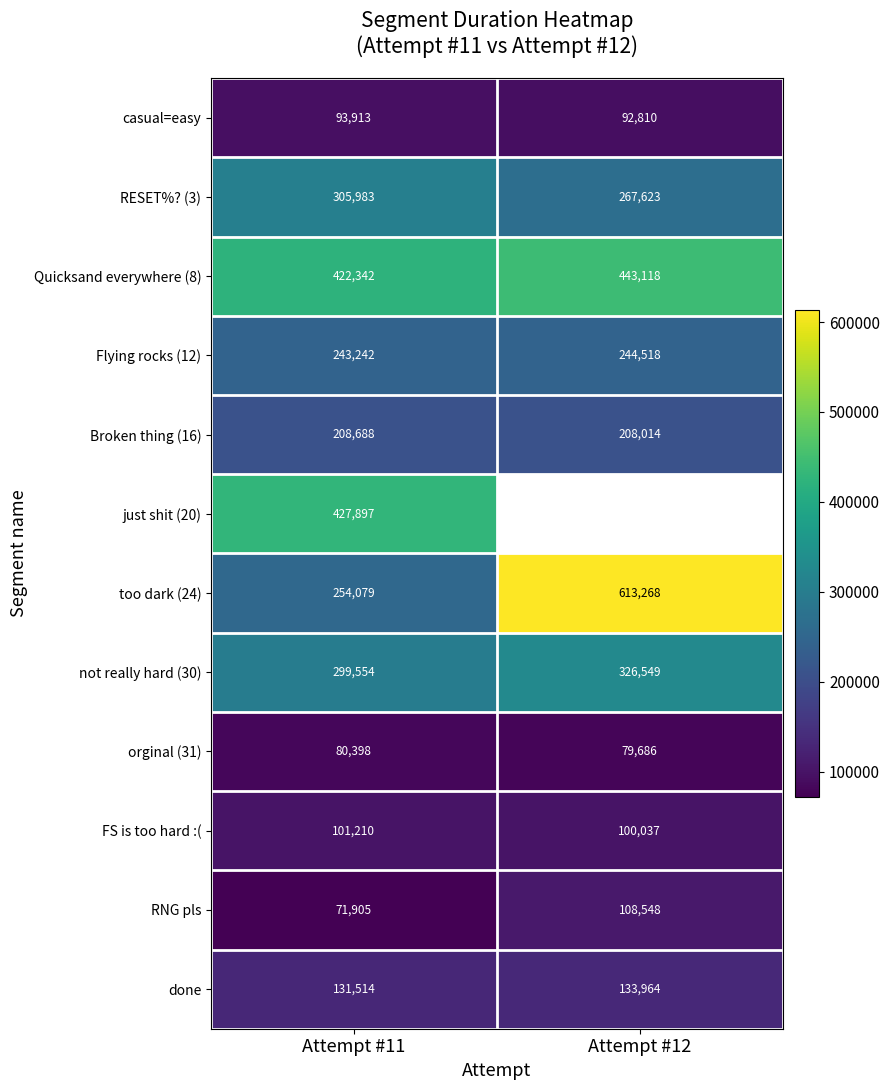

What is the maximum value shown in the chart?

613268.0